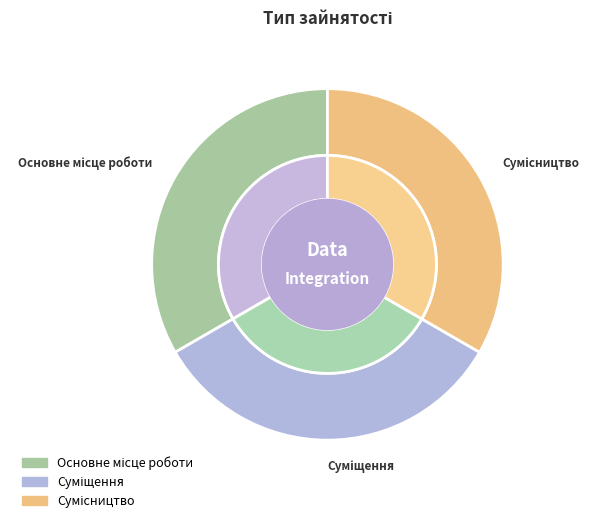

Does Сумісництво account for over 50% of the chart?

No